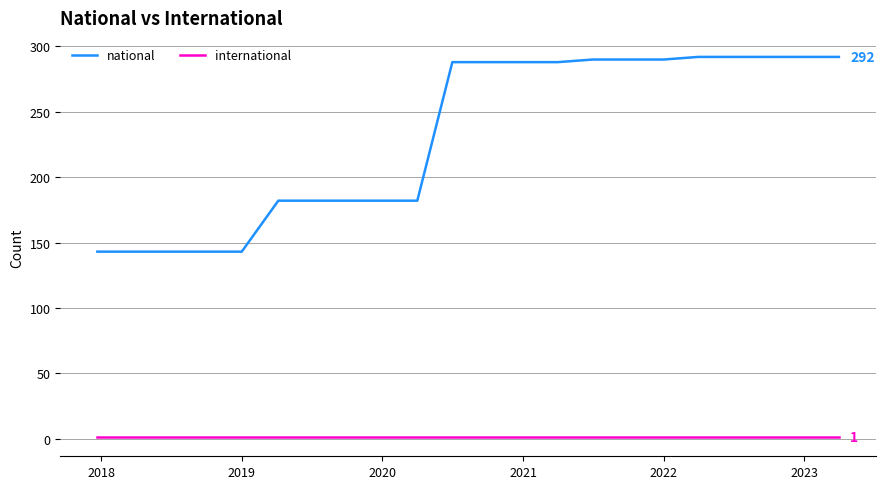

What is the smallest value displayed?

1